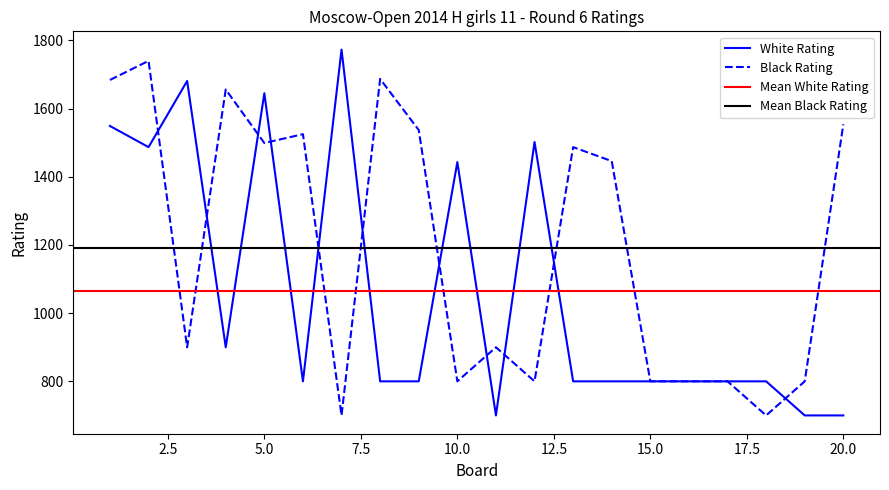

How many intersections are there between White Rating and Black Rating?

11